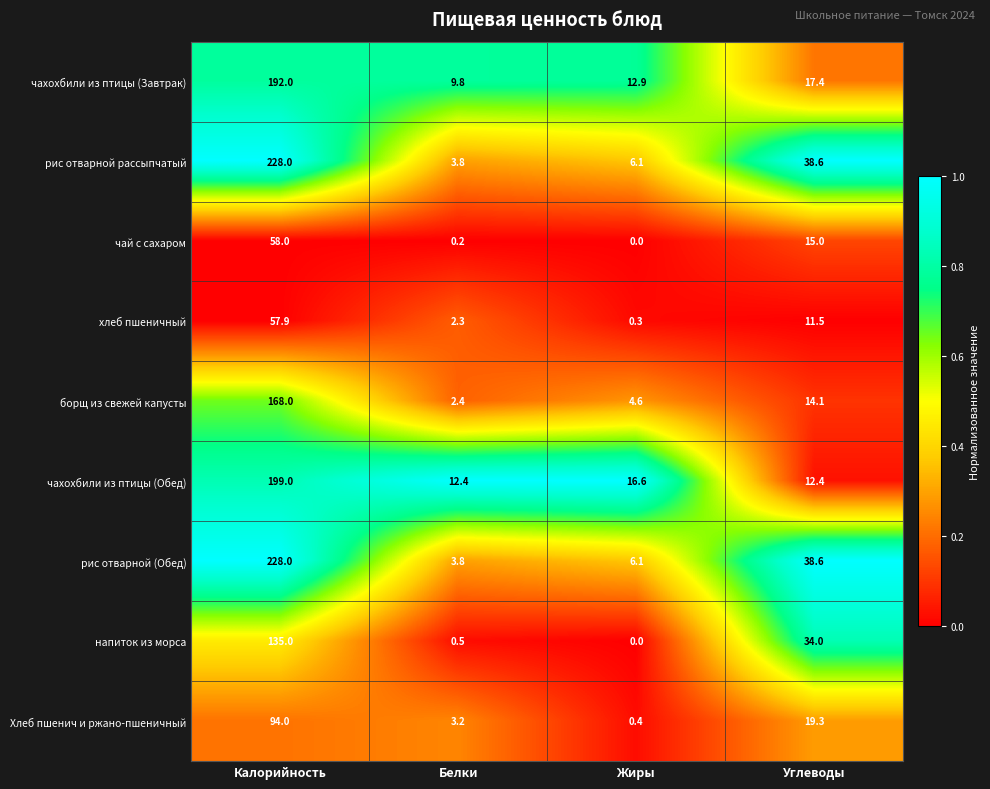

Which category has the highest value in the рис отварной рассыпчатый series?

Калорийность